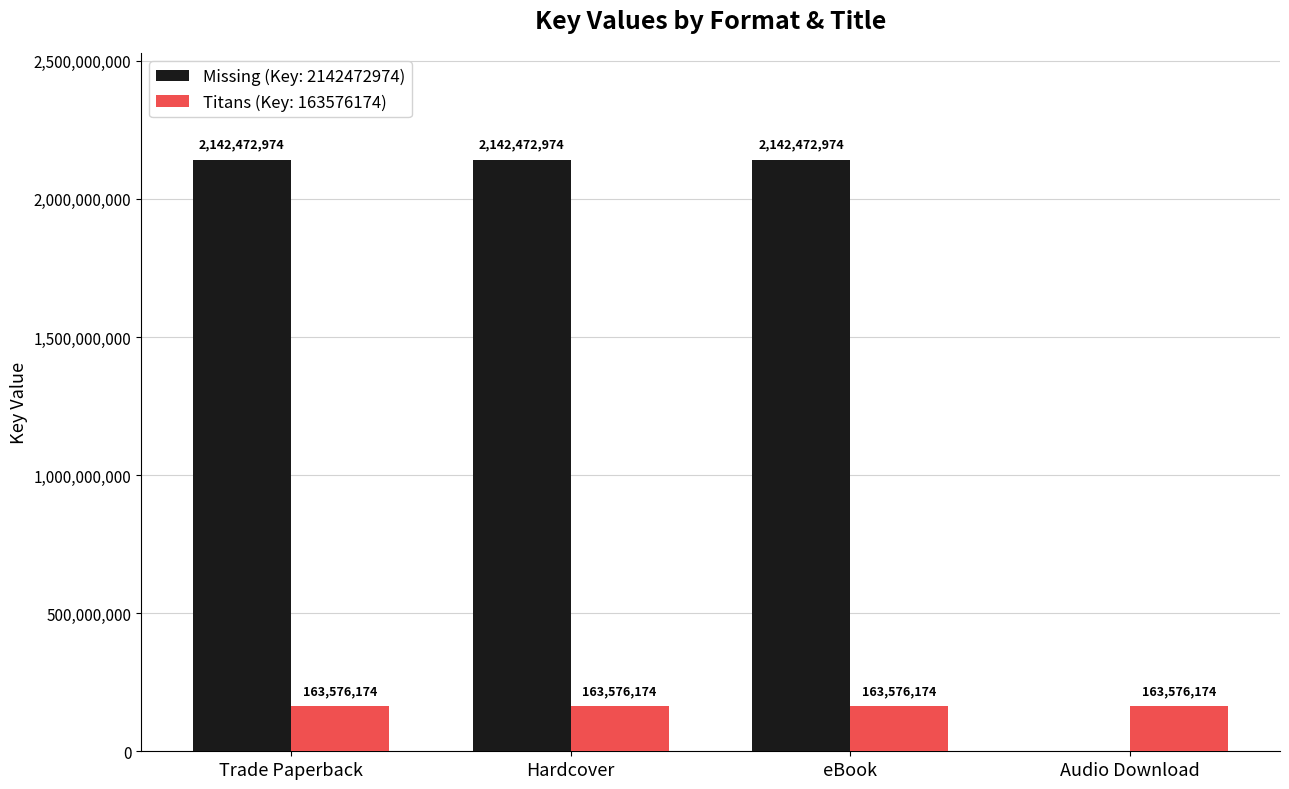

What is the greatest value displayed?

2142472974